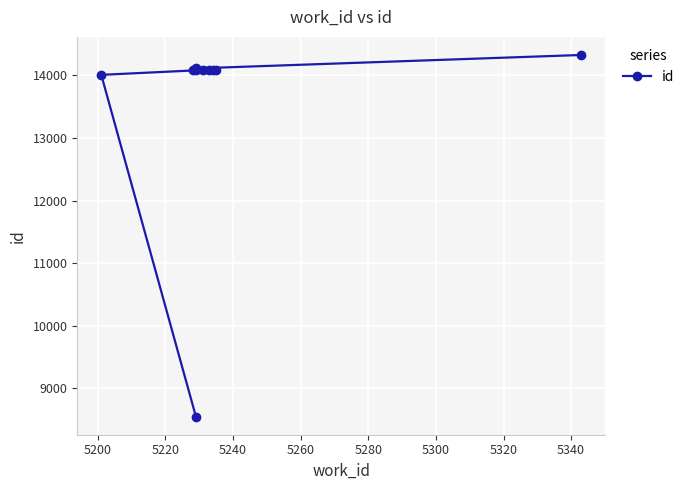

Where is the data nearest to the value 11435?

5200